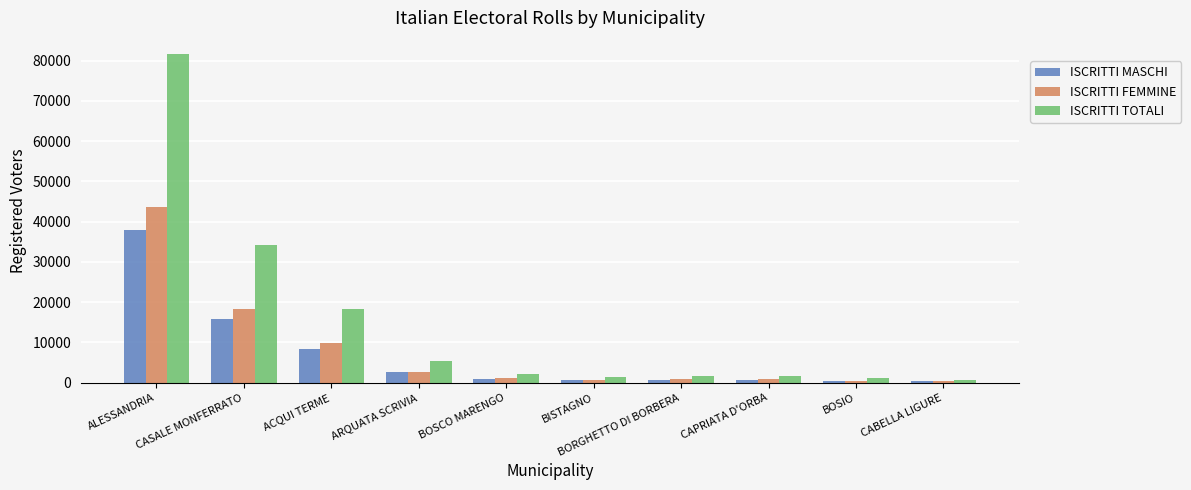

What is the lowest value of the ISCRITTI FEMMINE series?

392